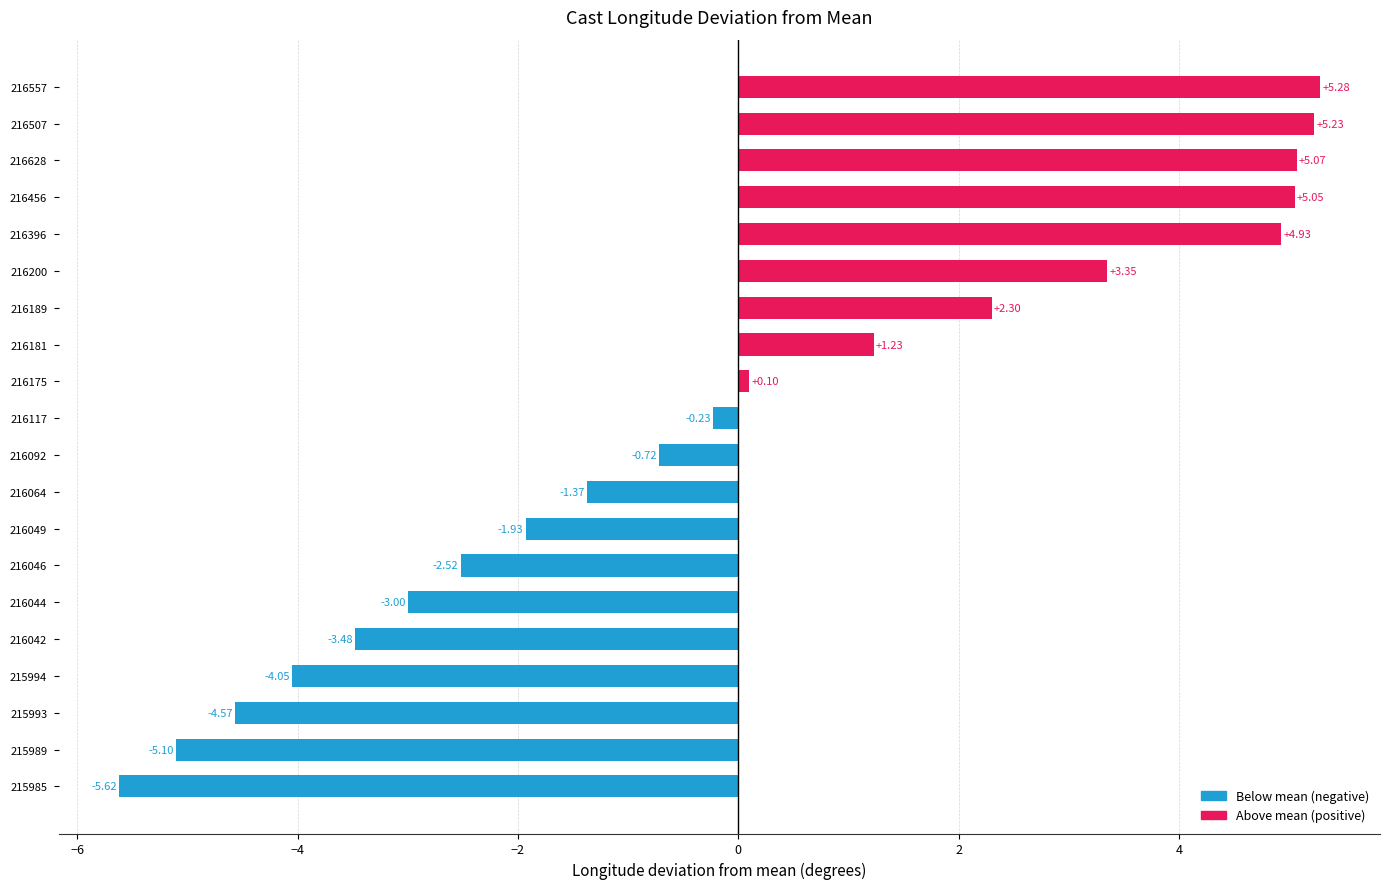

What is the change in value from 216200 to 216557?

+1.9